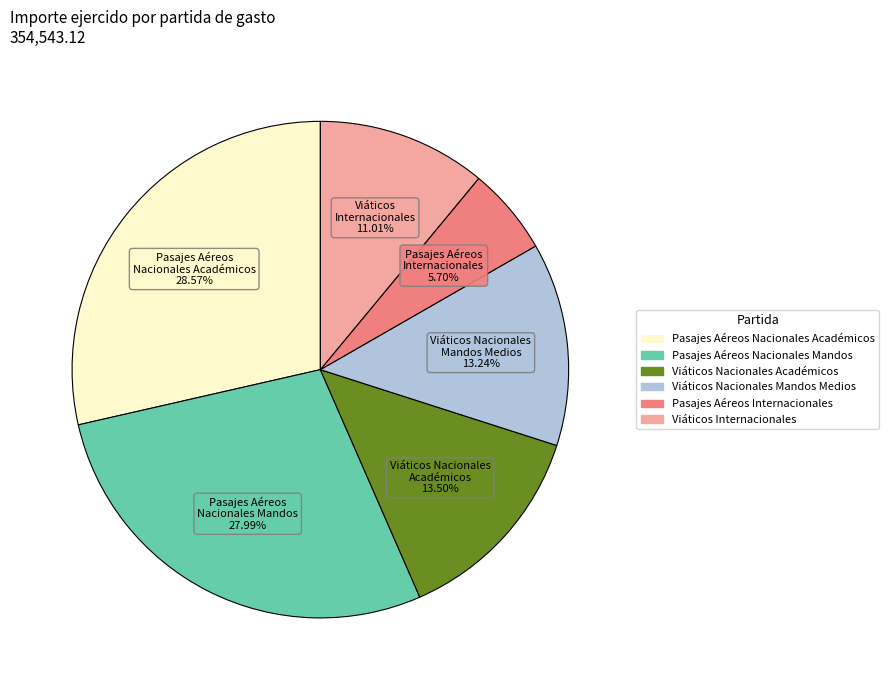

Is there any slice that represents more than half of the pie?

No